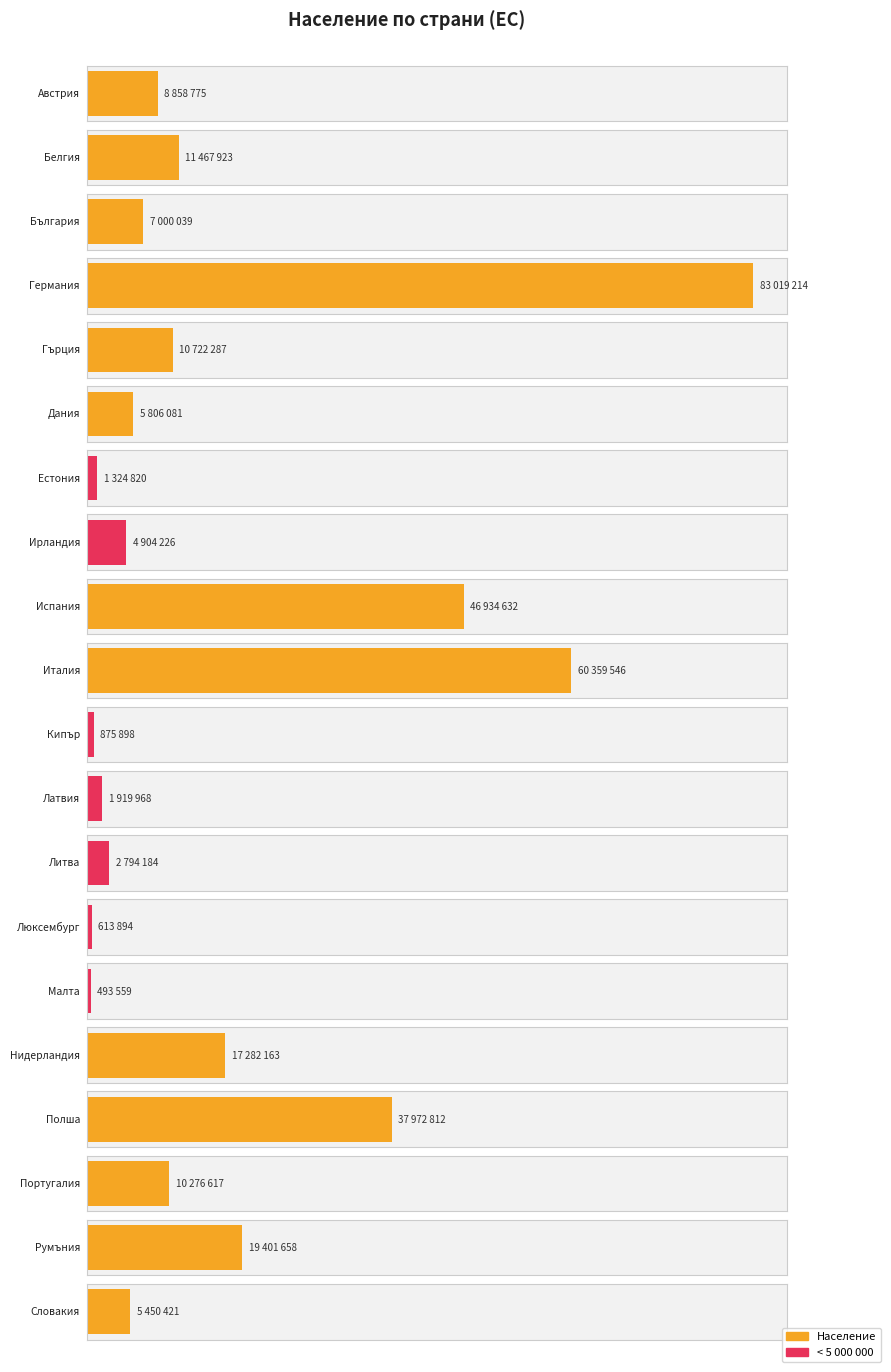

What is the label of the 16th bar from the right?

Гърция